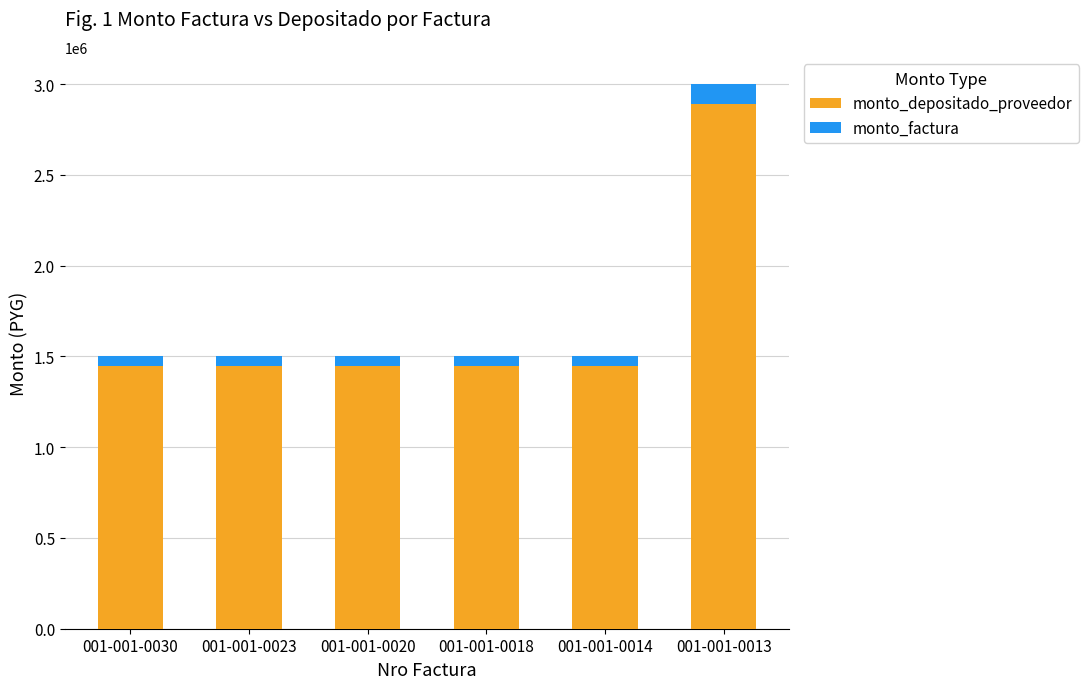

What is the highest value of the monto_depositado_proveedor series?

2888800